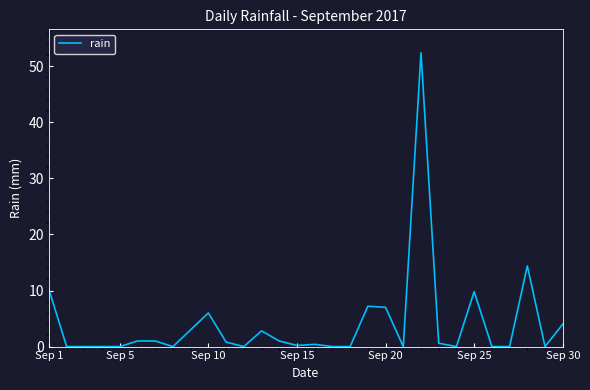

What is the maximum value shown in the chart?

52.4